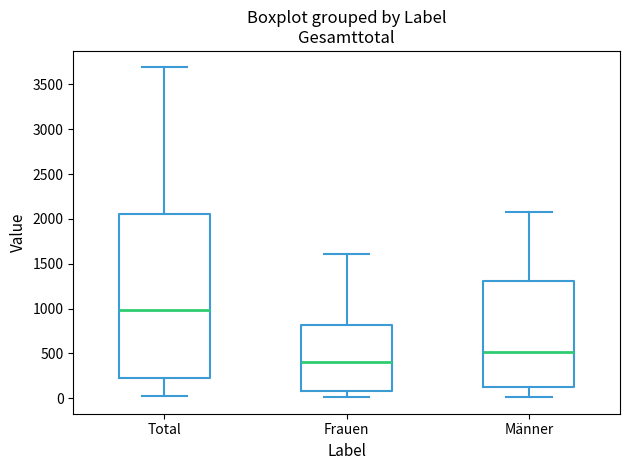

Where does the upper whisker of the box for Frauen end on the y-axis? The values are not printed on the chart, so give them approximately, as read against the axis.

1600